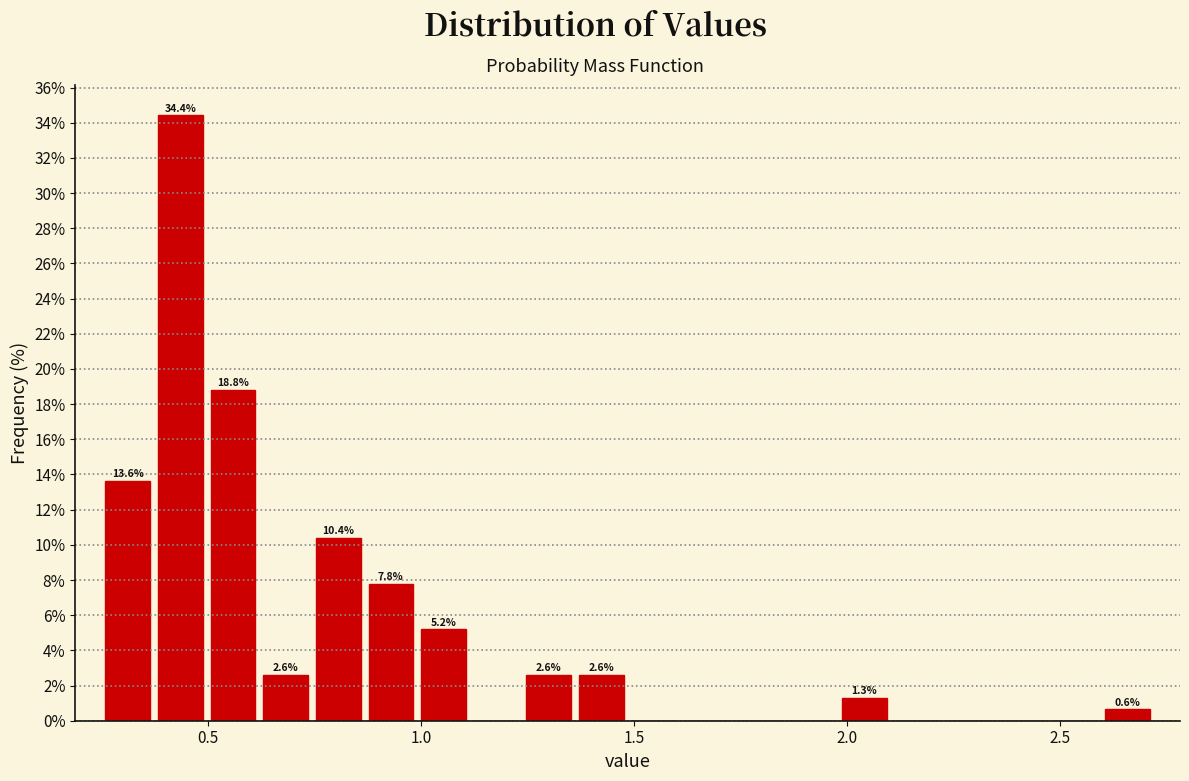

Around what value on the x-axis is the tallest bar? Give the approximate position of its centre, as read against the axis.

0.45